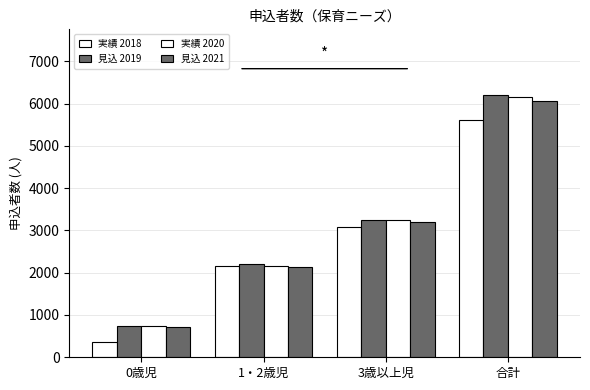

Rank the series at 1・2歳児 from lowest to highest value.

見込 2021, 実績 2018, 実績 2020, 見込 2019